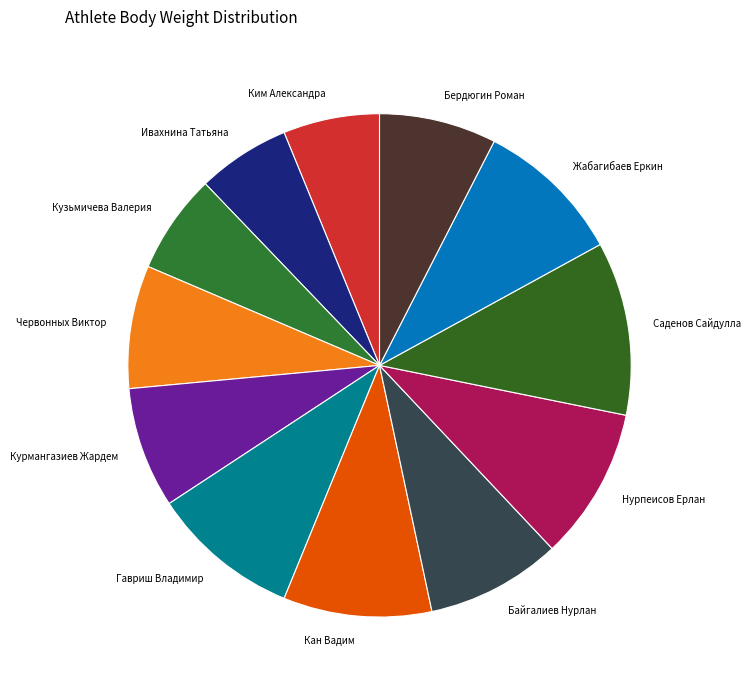

What is the largest slice in the pie chart?

Саденов Сайдулла